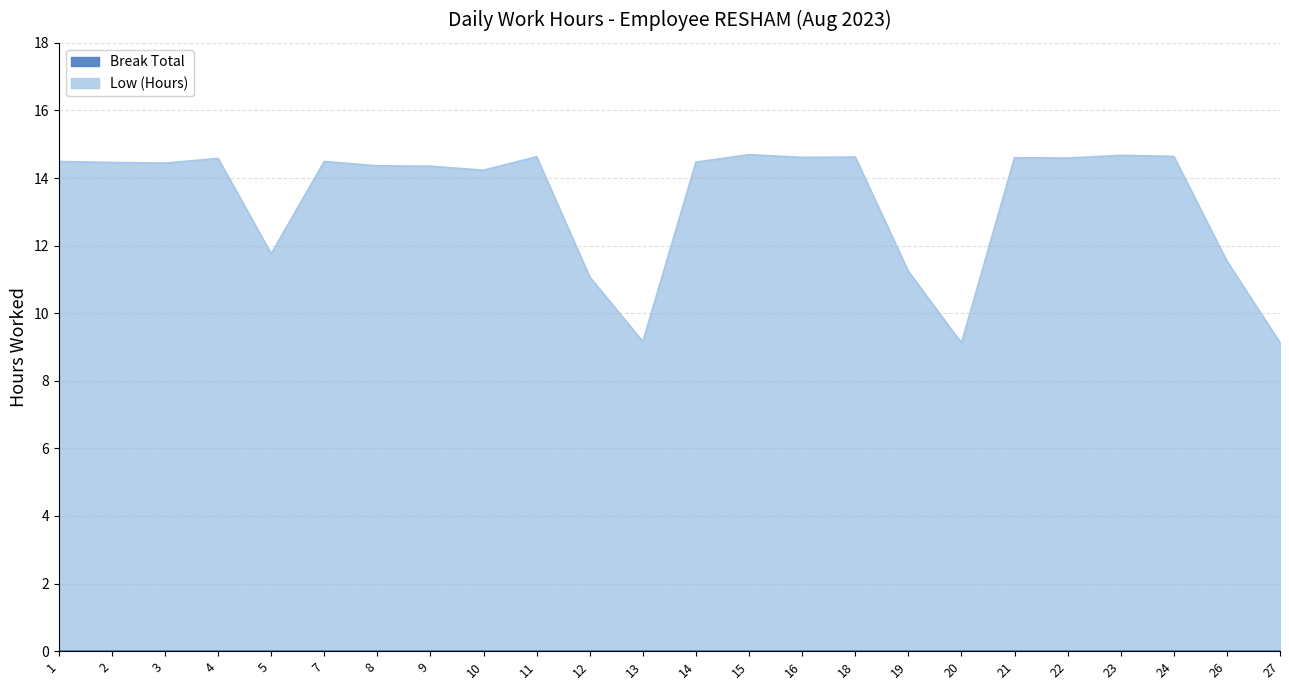

What is the difference between the second highest and second lowest values?

5.5